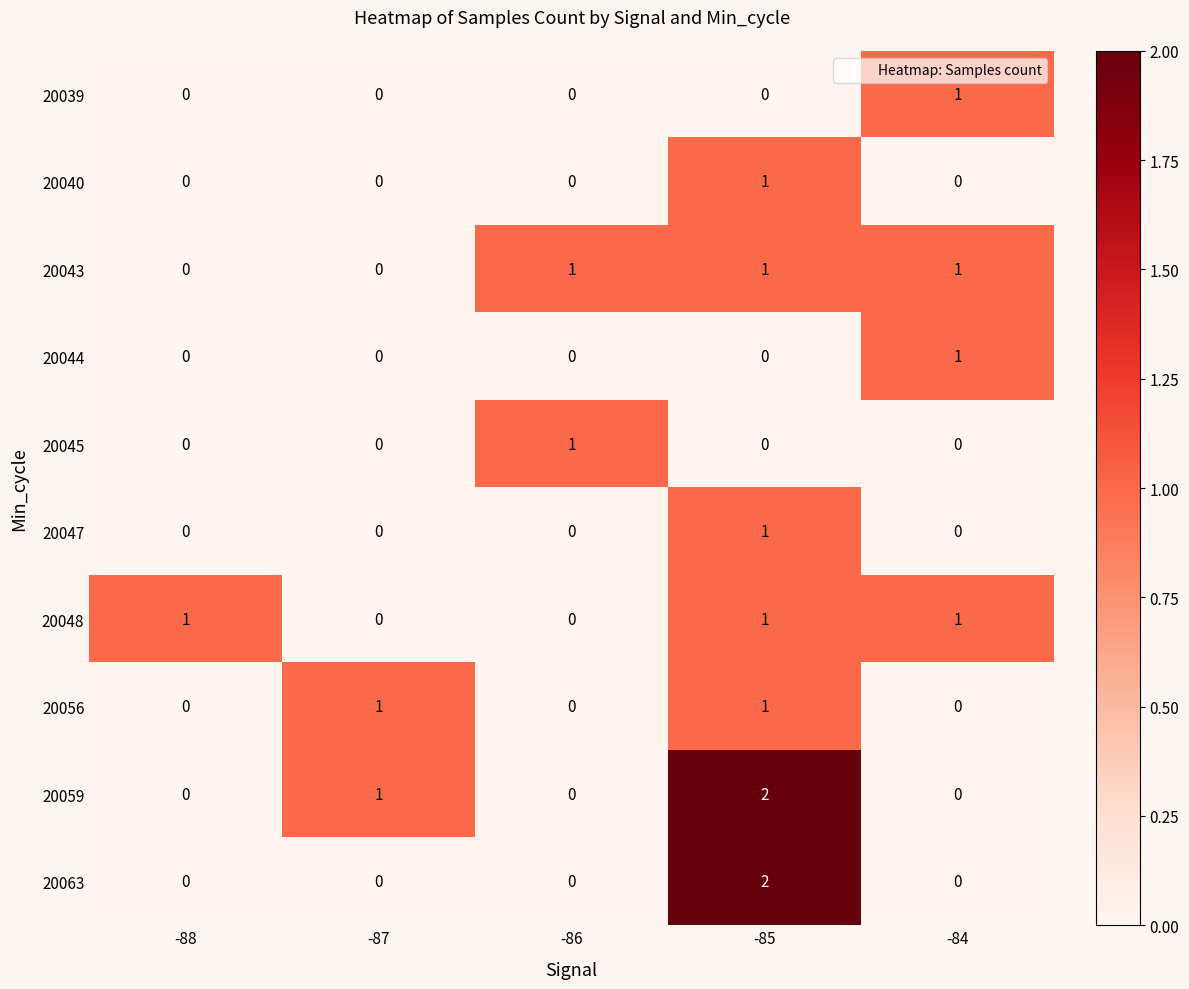

Which category has the highest value across all series?

-85